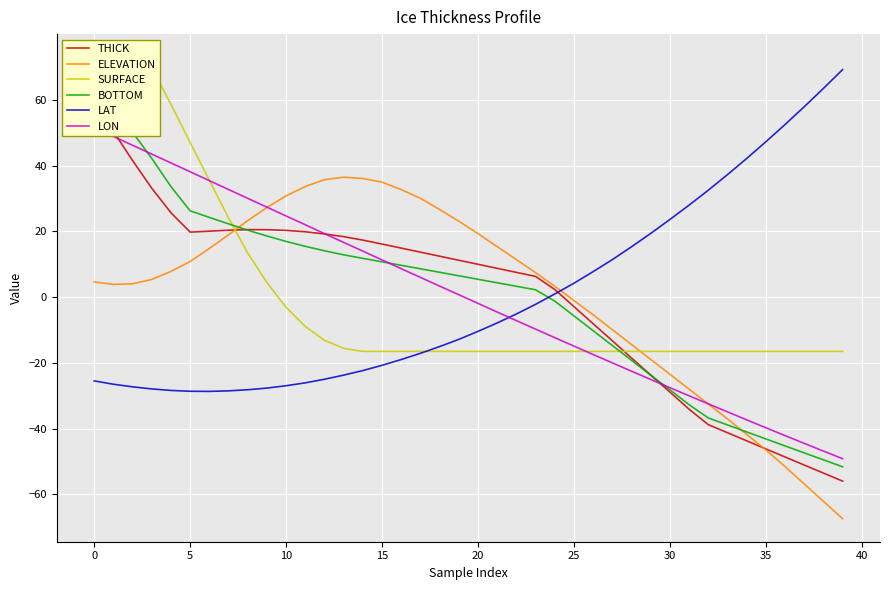

The LAT series shows 10.2 at 30. True or false?

False